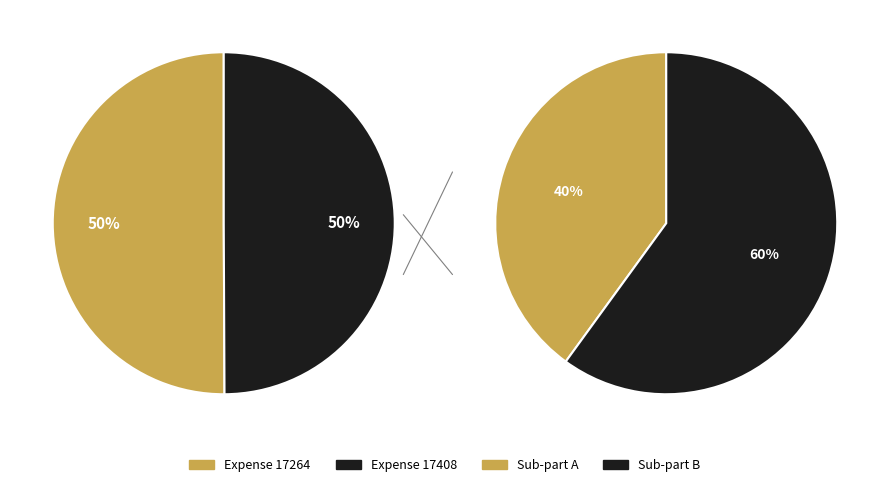

Count the number of slices in the pie.

2